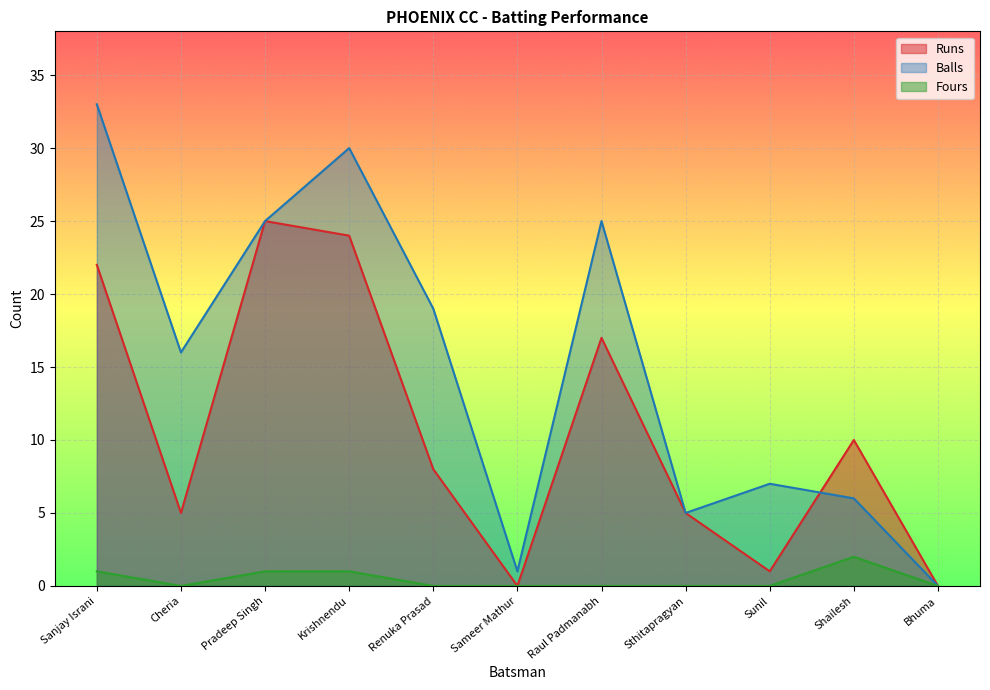

Between Renuka Prasad and Sthitapragyan, which series saw the biggest shift?

Balls